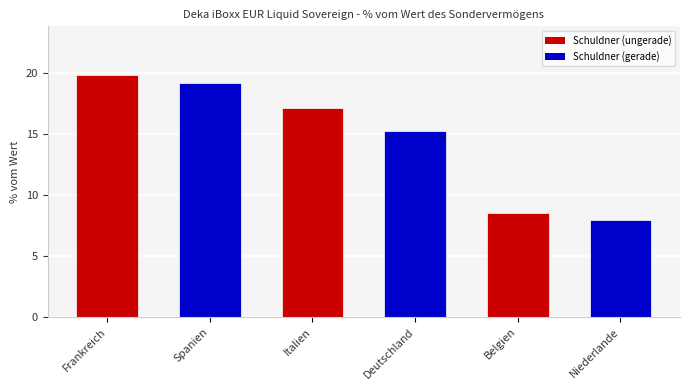

The chart shows a value of 15.2 at Deutschland. True or false?

True